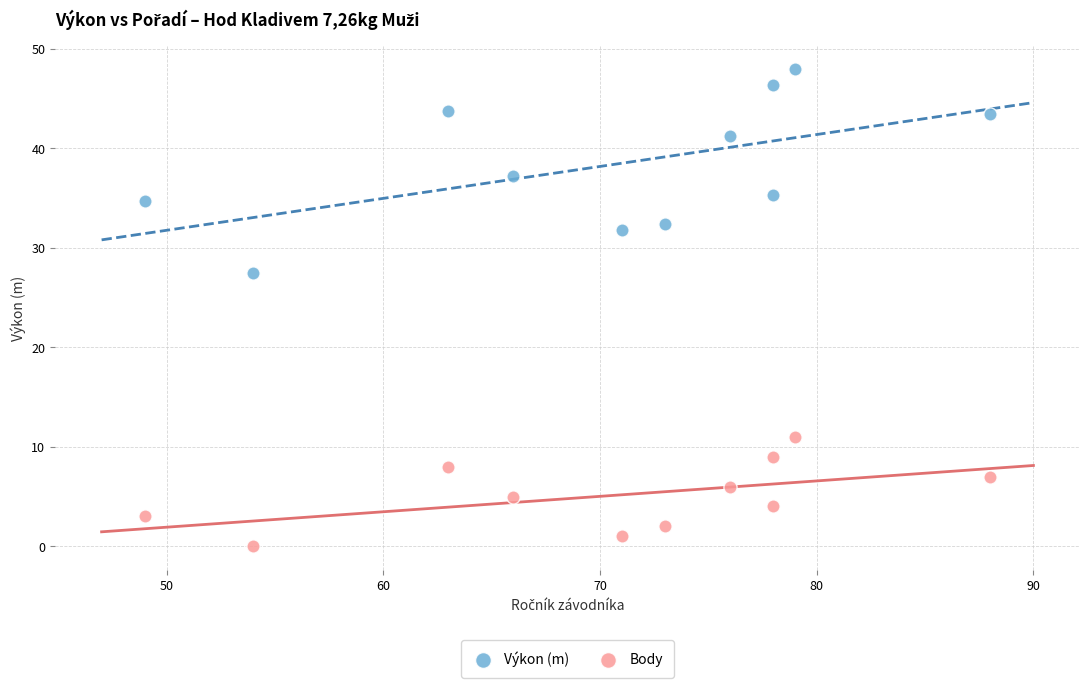

Which series contains the lowest Y value?

Body